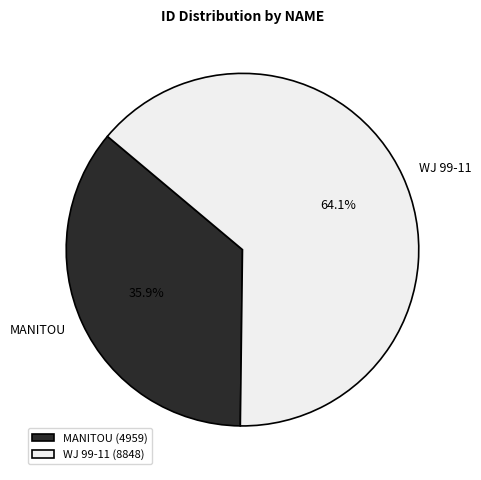

Is there any slice that represents more than half of the pie?

Yes